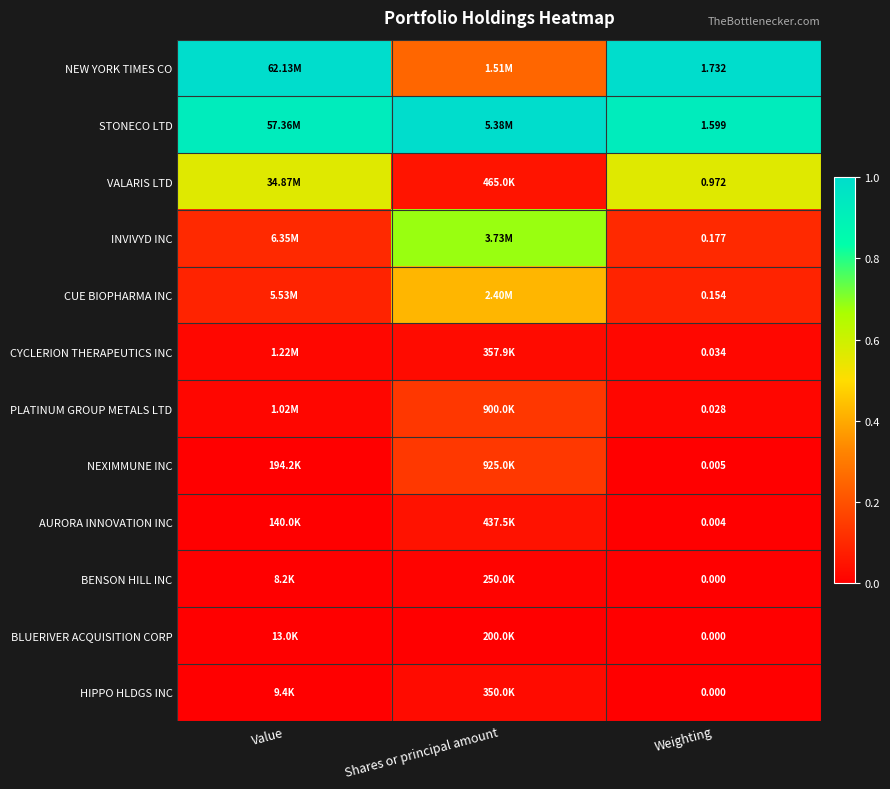

True or false: BENSON HILL INC has a value of -0.0 at Value.

False